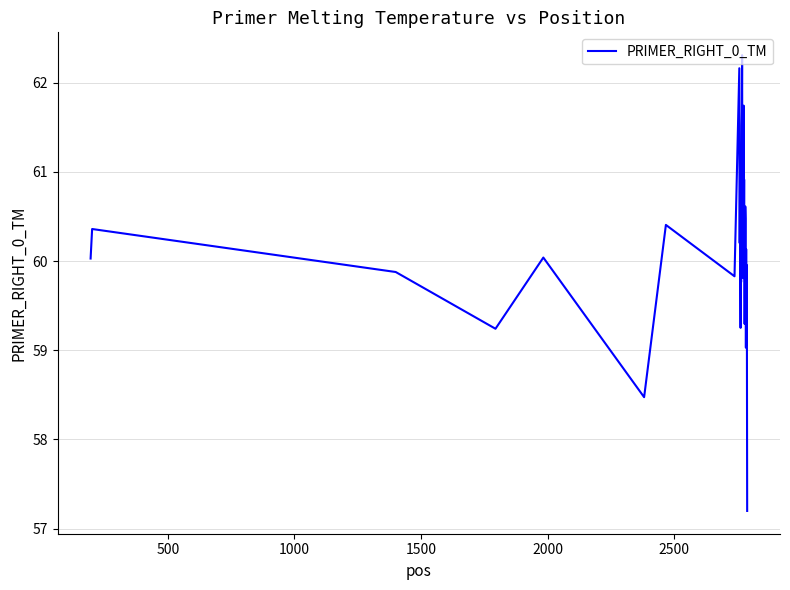

What is the difference between the maximum and minimum values?

5.1